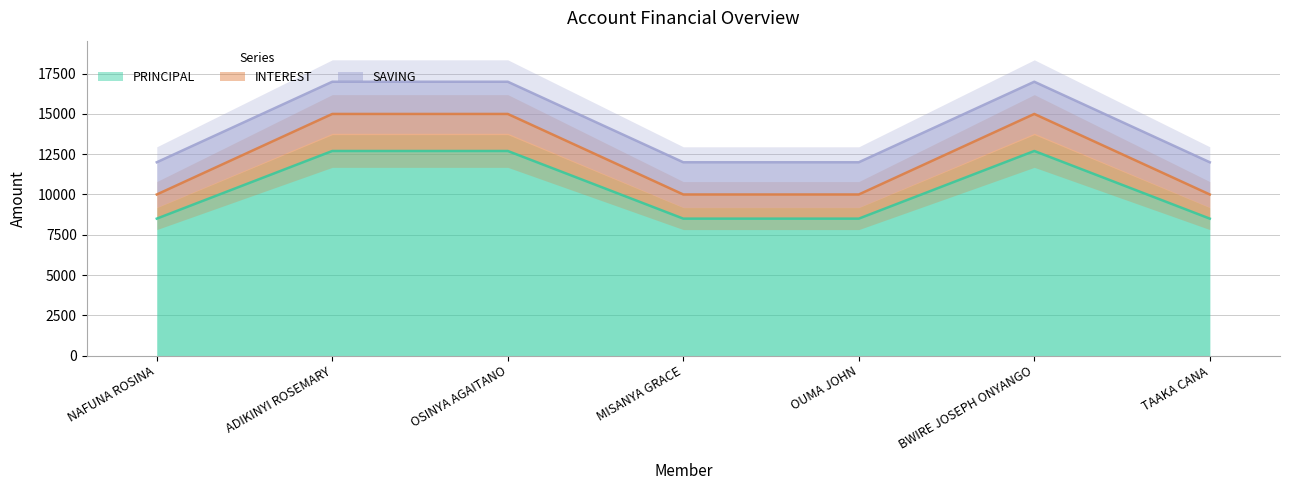

What is the spread (max minus min) of values at NAFUNA ROSINA?

1500